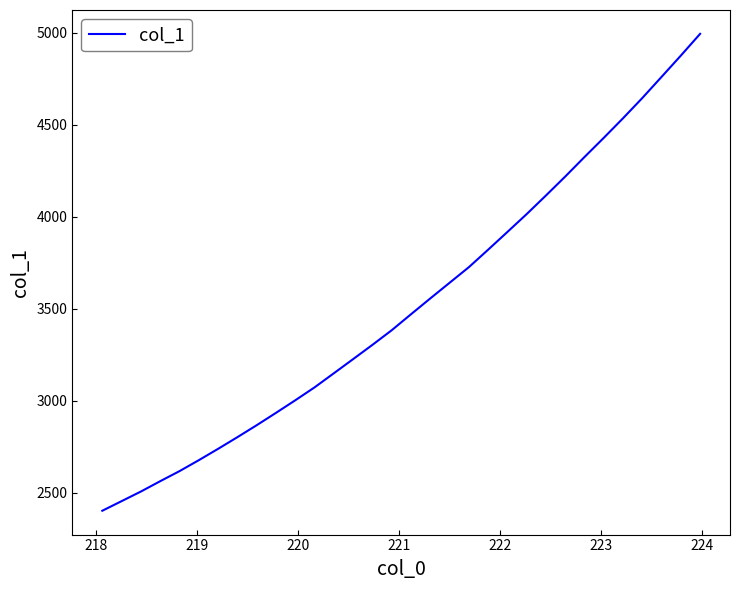

Reading left to right, what are all the values shown in this chart?

2402.3	2454.5	2506.8	2562.9	2617.7	2677.2	2738.9	2802.3	2867.3	2934.5	3002.8	3073.1	3149.8	3226.8	3304.2	3383.7	3470.6	3556.6	3641.5	3726.3	3821.5	3917.9	4015.1	4116.1	4219.0	4325.2	4429.4	4535.9	4645.9	4760.8	4876.4	4994.6